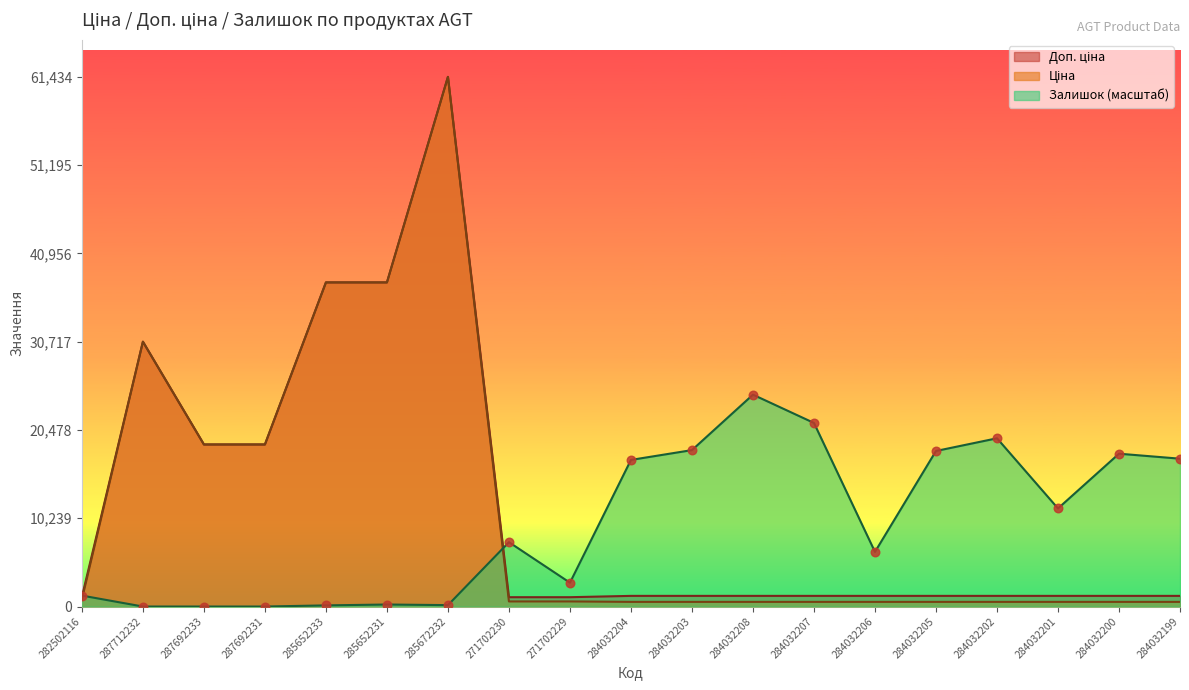

What is the total value across all series at 284032207?

23066.9